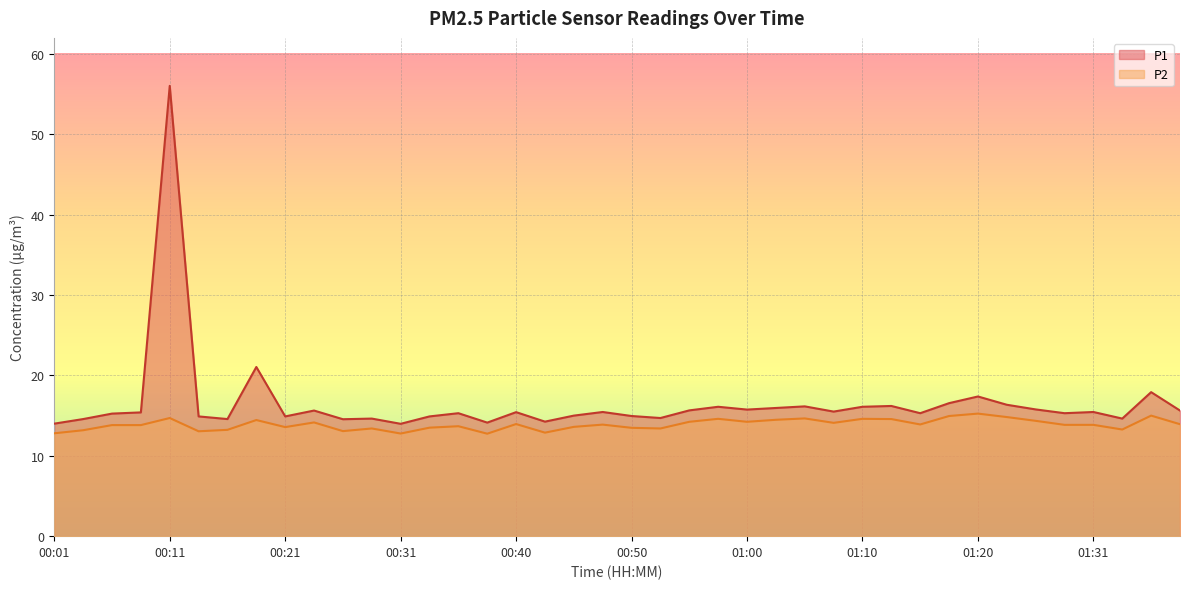

Reading left to right, what are all the values shown in this chart?

P1: 00:01=14.0	00:03=14.6	00:06=15.2	00:08=15.4	00:11=56.0	00:13=14.9	00:16=14.6	00:18=21.1	00:21=14.9	00:23=15.6	00:26=14.6	00:28=14.6	00:31=14.0	00:33=14.9	00:36=15.3	00:38=14.1	00:40=15.4	00:43=14.2	00:45=15.0	00:48=15.4	00:50=14.9	00:53=14.7	00:55=15.7	00:58=16.1	01:00=15.8	01:03=15.9	01:05=16.1	01:08=15.5	01:10=16.1	01:13=16.2	01:15=15.3	01:18=16.6	01:20=17.4	01:23=16.4	01:26=15.8	01:29=15.3	01:31=15.4	01:34=14.6	01:36=17.9	01:39=15.6
P2: 00:01=12.8	00:03=13.2	00:06=13.8	00:08=13.8	00:11=14.7	00:13=13.1	00:16=13.2	00:18=14.4	00:21=13.6	00:23=14.2	00:26=13.1	00:28=13.4	00:31=12.8	00:33=13.5	00:36=13.7	00:38=12.8	00:40=13.9	00:43=12.9	00:45=13.6	00:48=13.9	00:50=13.5	00:53=13.4	00:55=14.2	00:58=14.6	01:00=14.2	01:03=14.5	01:05=14.7	01:08=14.1	01:10=14.6	01:13=14.6	01:15=13.9	01:18=14.9	01:20=15.2	01:23=14.8	01:26=14.3	01:29=13.8	01:31=13.8	01:34=13.3	01:36=15.0	01:39=13.9